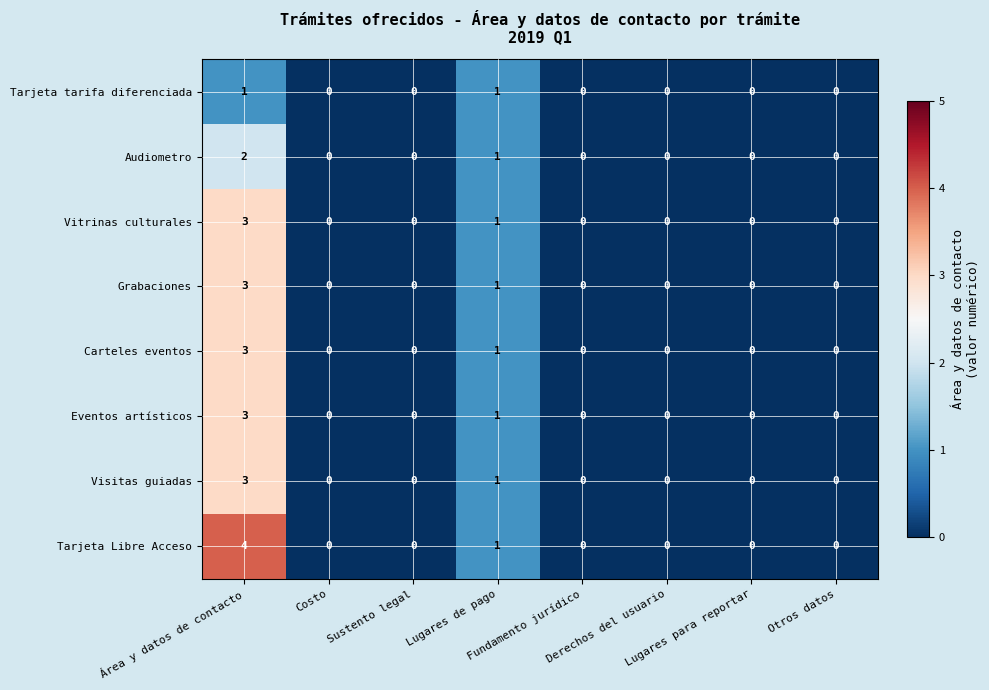

Count the Carteles eventos values in the range 0 to 1.

7